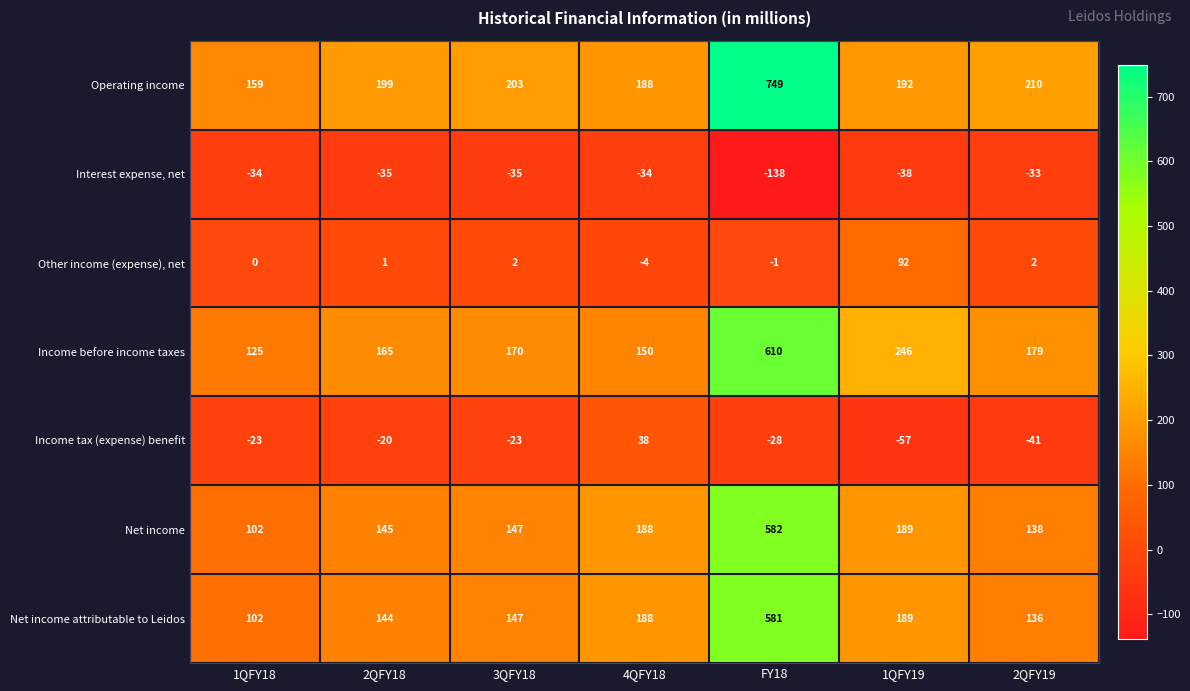

Rank the series at FY18 from highest to lowest value.

Operating income, Income before income taxes, Net income, Net income attributable to Leidos, Other income (expense), net, Income tax (expense) benefit, Interest expense, net